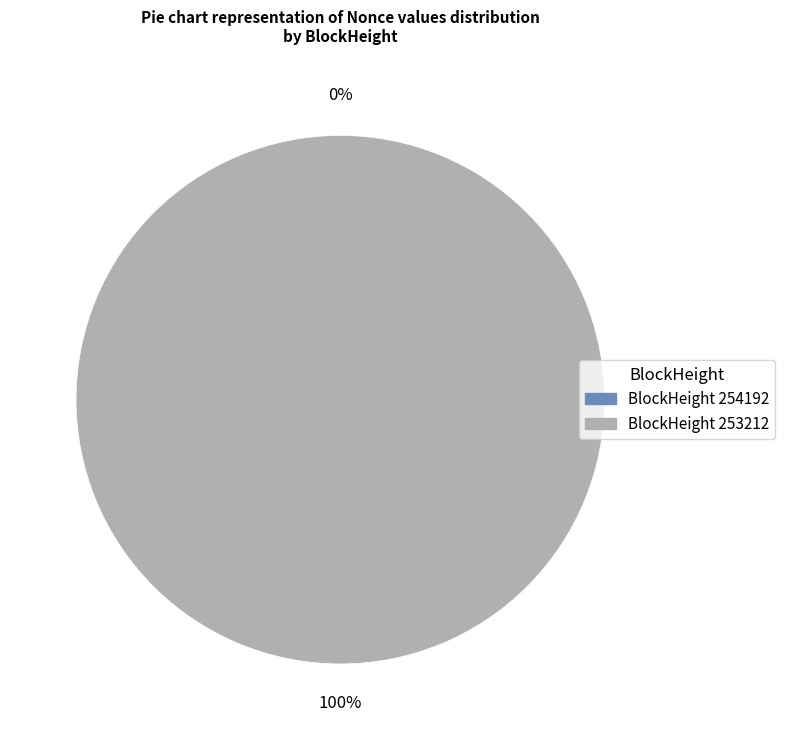

The 253212 slice represents 99% of the pie. True or false?

False